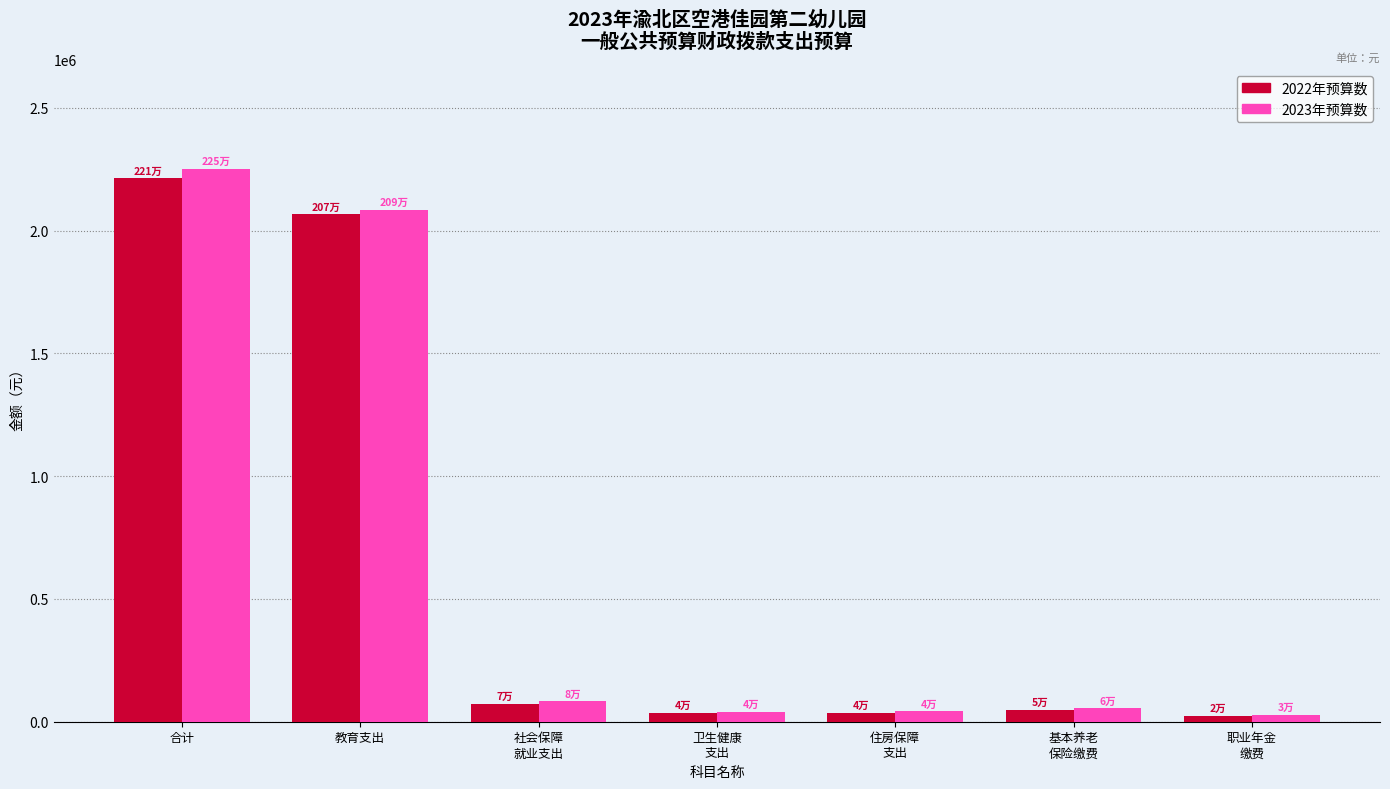

What is the average value of the 2023年预算数 series?

655728.6